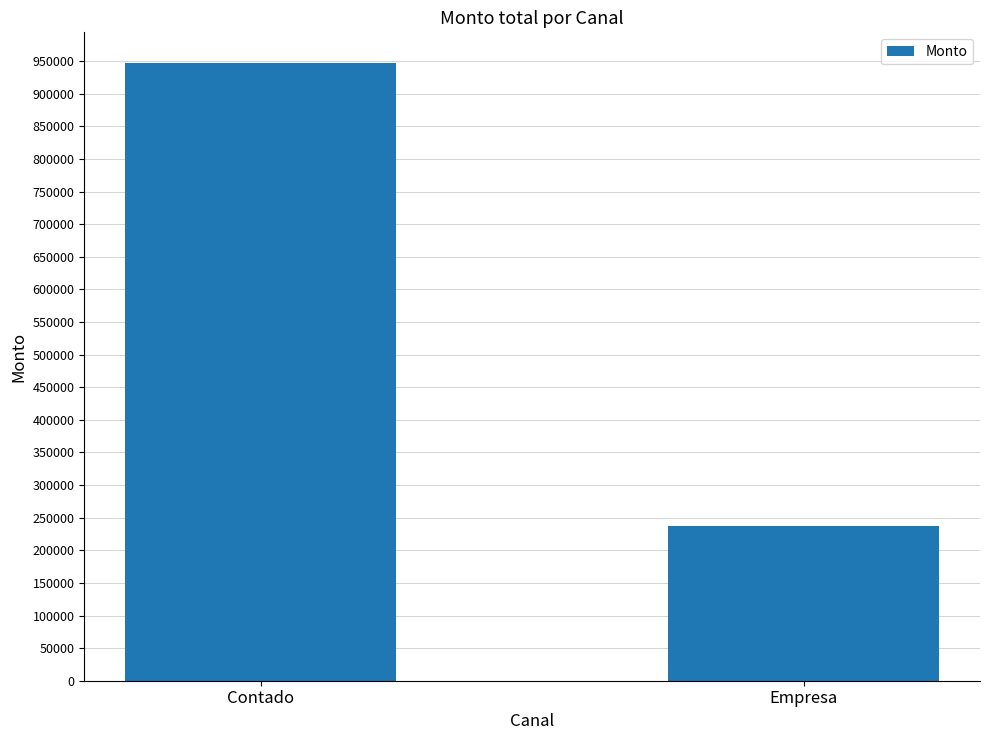

The value at Empresa is 237608. True or false?

True